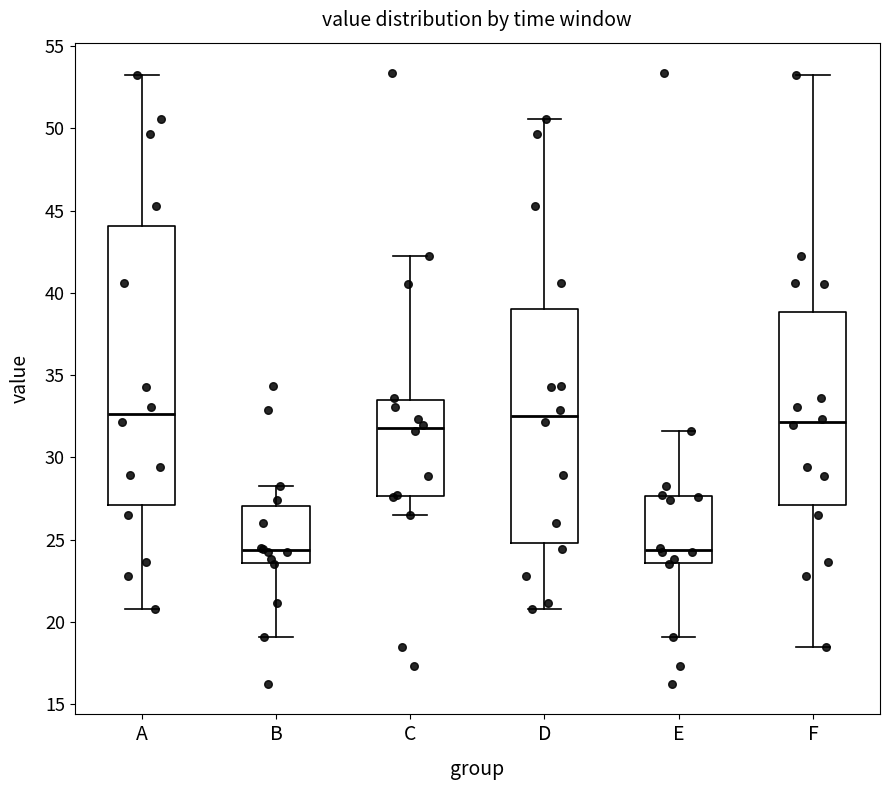

Reading left to right, transcribe this box plot: for each box, give where its median line is, the range the box spans, and where its two whiskers end, as read against the y-axis. The values are not printed on the chart, so give them approximately, as read against the axis.

A: median 32.5, box 27.0 to 44.0, whiskers 21.0 to 53.0
B: median 24.5, box 23.5 to 27.0, whiskers 19.0 to 28.0
C: median 32.0, box 27.5 to 33.5, whiskers 26.5 to 42.5
D: median 32.5, box 25.0 to 39.0, whiskers 21.0 to 50.5
E: median 24.5, box 23.5 to 27.5, whiskers 19.0 to 31.5
F: median 32.0, box 27.0 to 39.0, whiskers 18.5 to 53.0